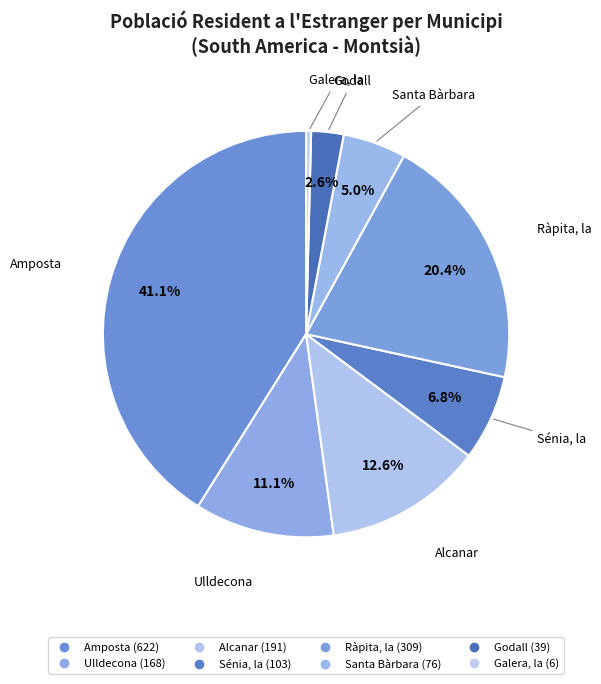

Count the number of slices in the pie.

8